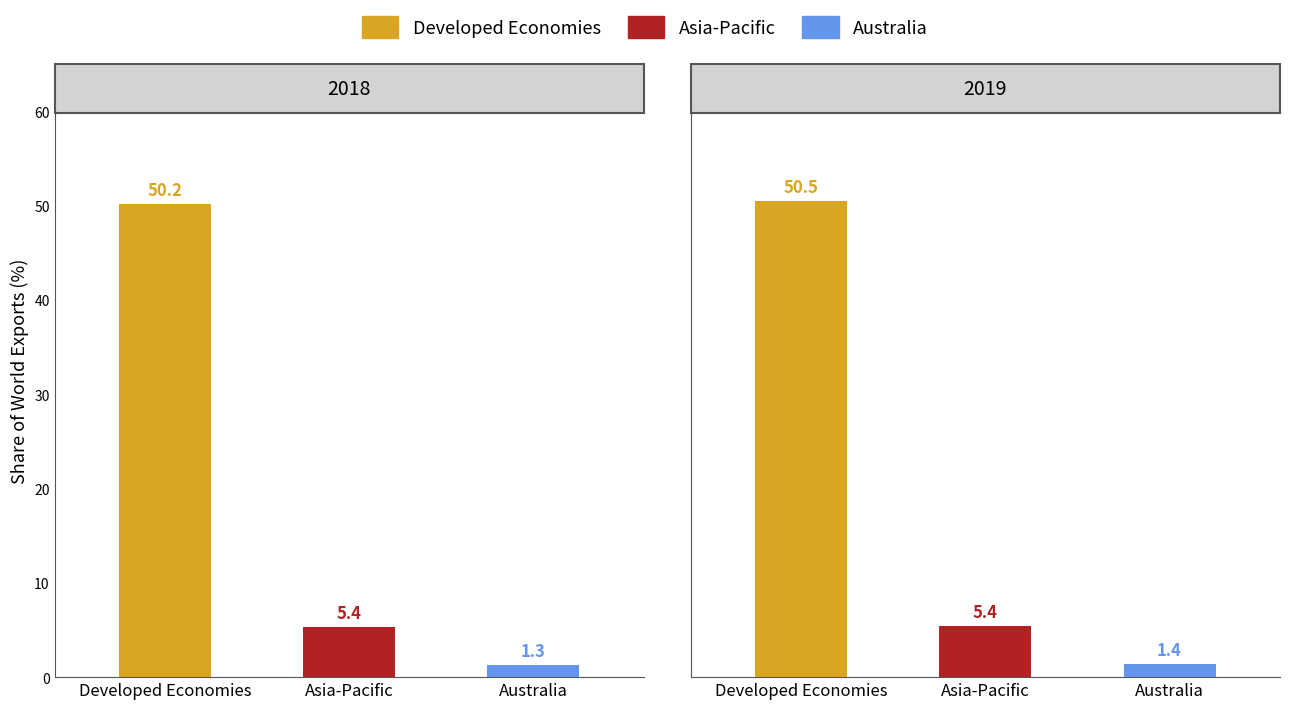

The Australia series shows 1.4 at 2019. True or false?

True